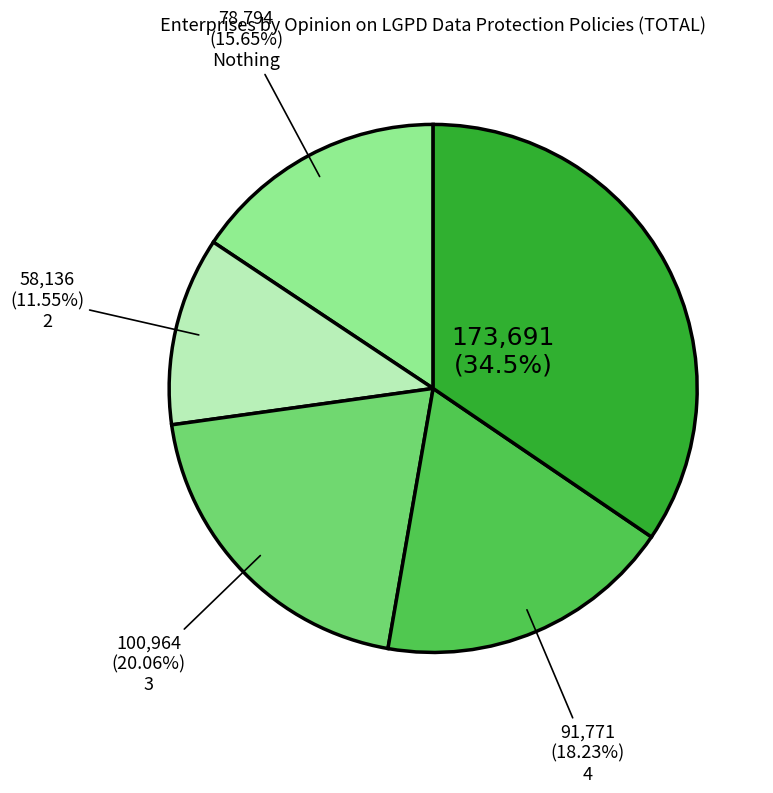

Does any single category account for the majority?

No